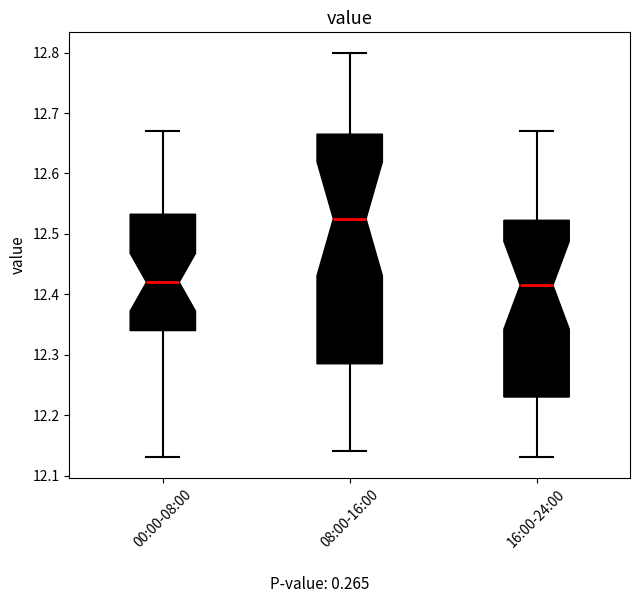

Reading left to right, transcribe this box plot: for each box, give where its median line is, the range the box spans, and where its two whiskers end, as read against the y-axis. The values are not printed on the chart, so give them approximately, as read against the axis.

00:00-08:00: median 12.42, box 12.34 to 12.53, whiskers 12.13 to 12.67
08:00-16:00: median 12.53, box 12.29 to 12.67, whiskers 12.14 to 12.80
16:00-24:00: median 12.42, box 12.23 to 12.52, whiskers 12.13 to 12.67